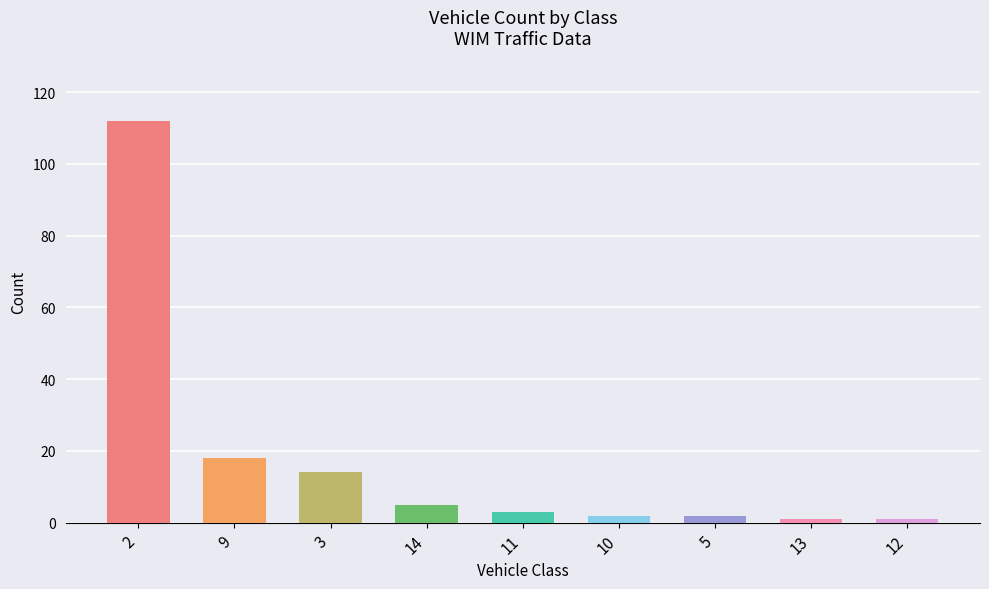

Reading right to left, extract all data points from this chart.

1	1	2	2	3	5	14	18	112